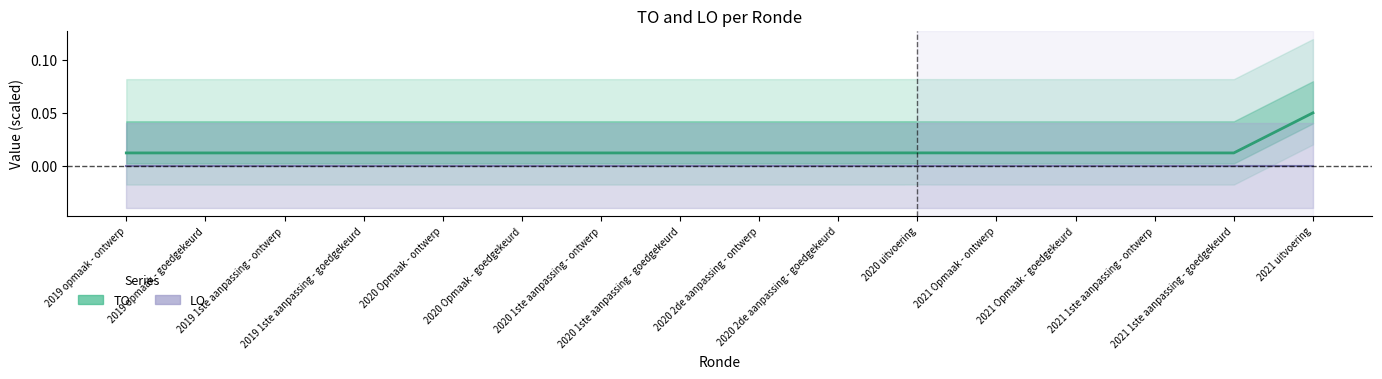

How many lines are shown in the chart?

1